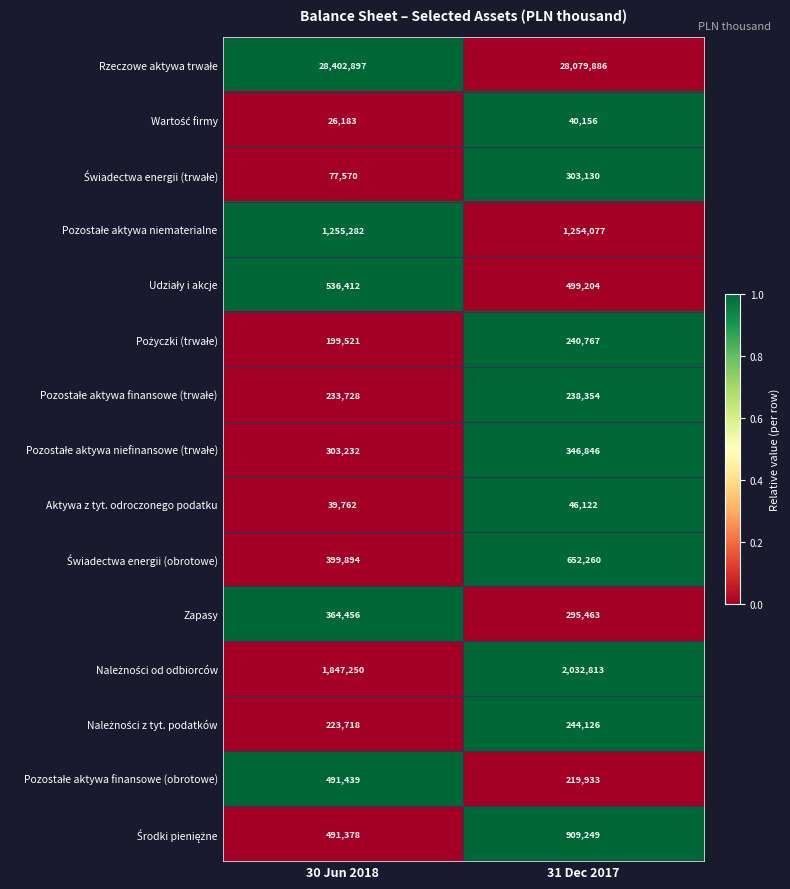

Count the number of data series in this chart.

15